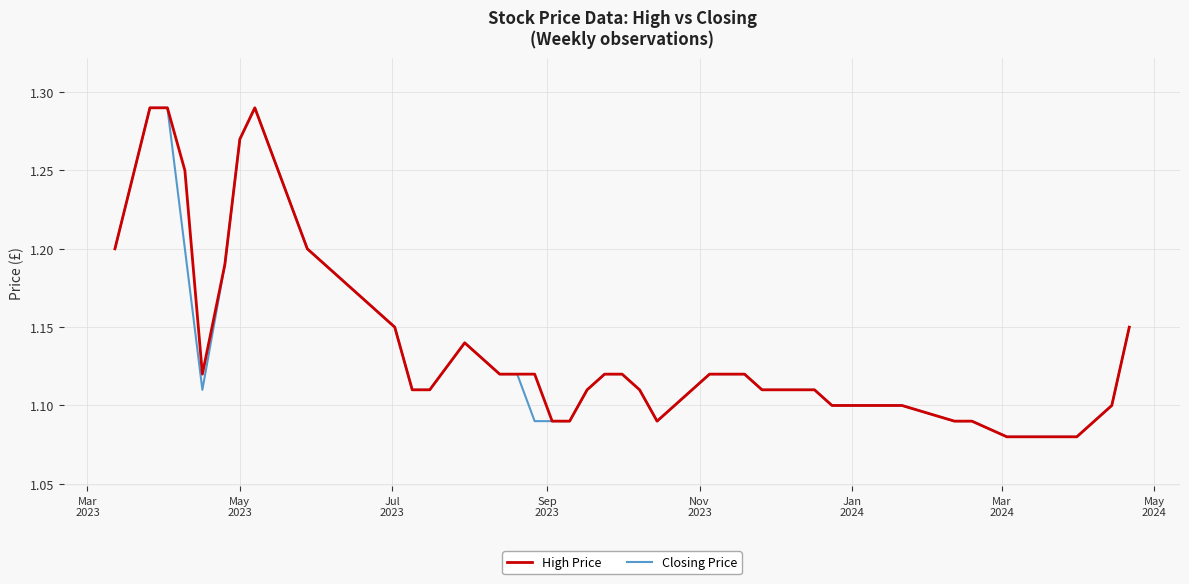

How many lines are shown in the chart?

2